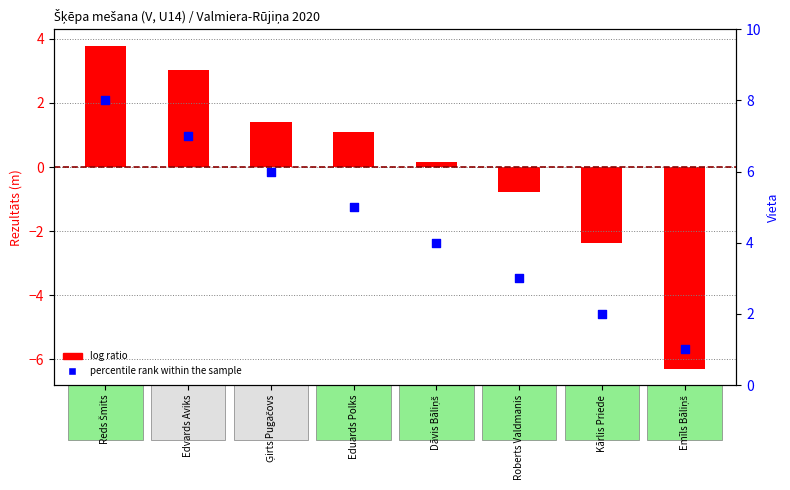

Which series has the largest total across all categories?

percentile rank within the sample